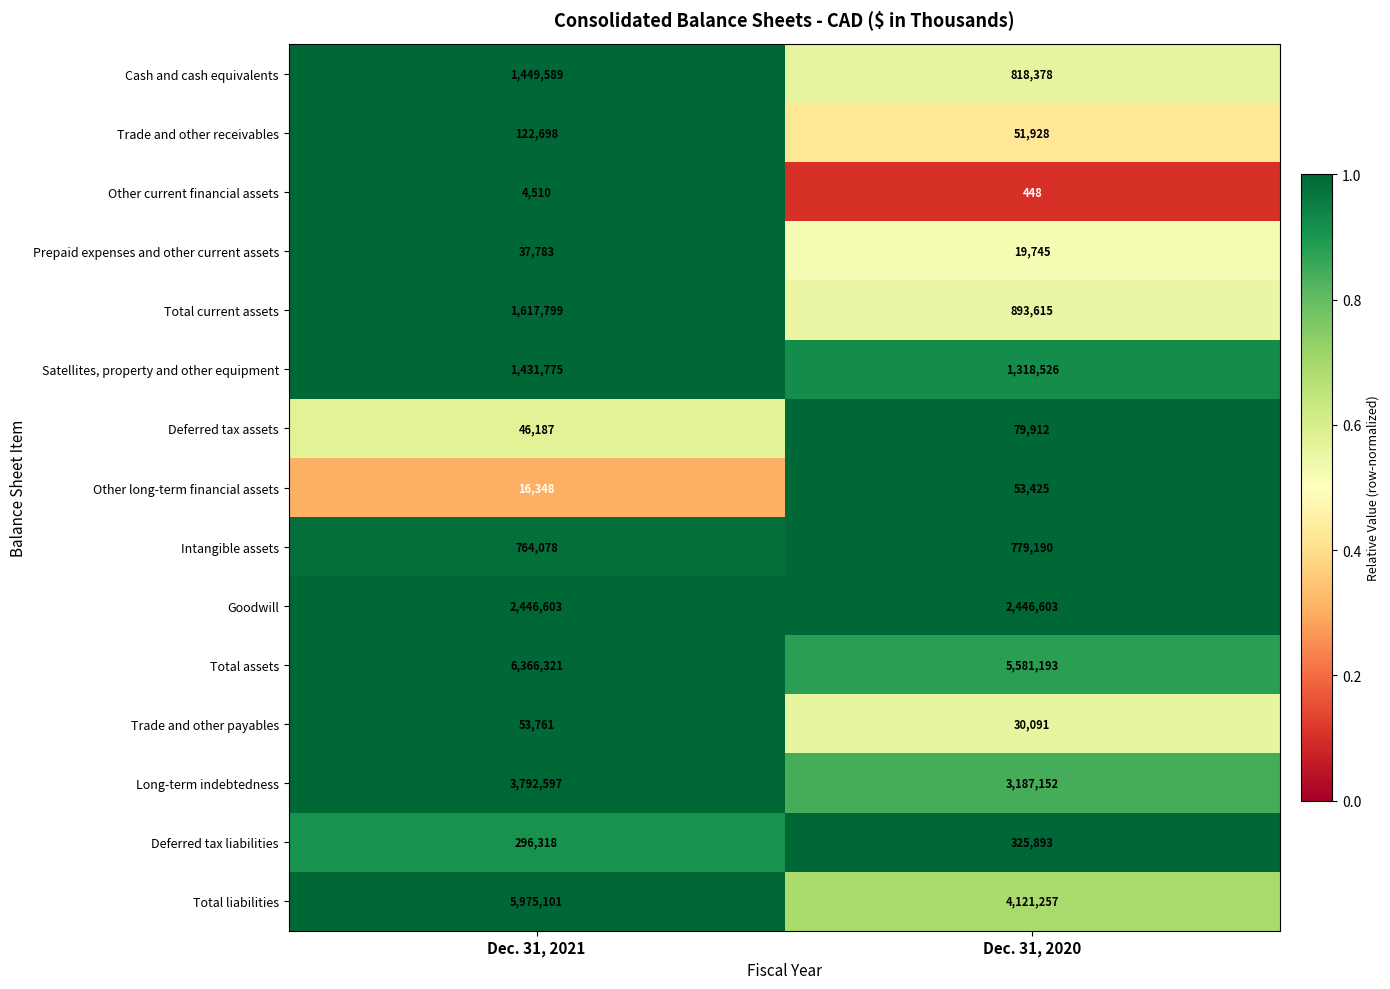

What is the greatest value displayed?

6366321